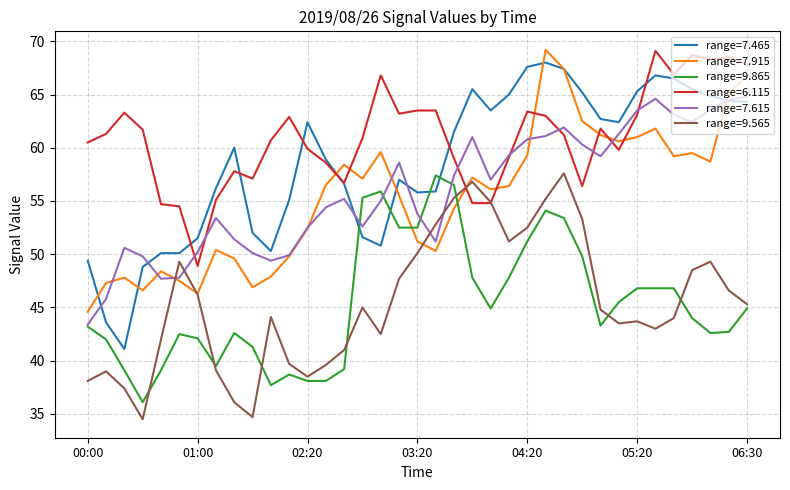

Which series has the largest range (max minus min)?

range=7.465